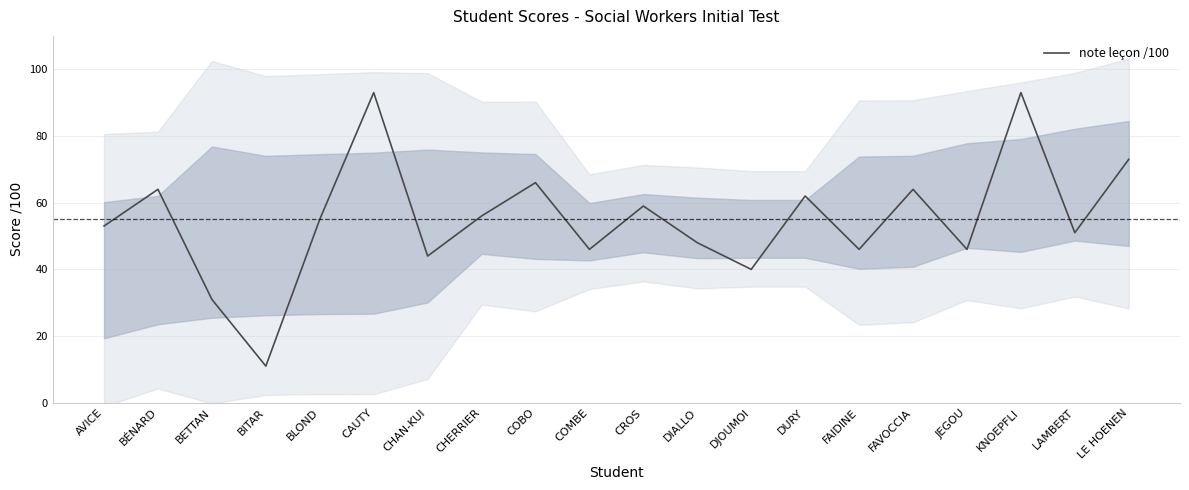

How many lines are shown in the chart?

1